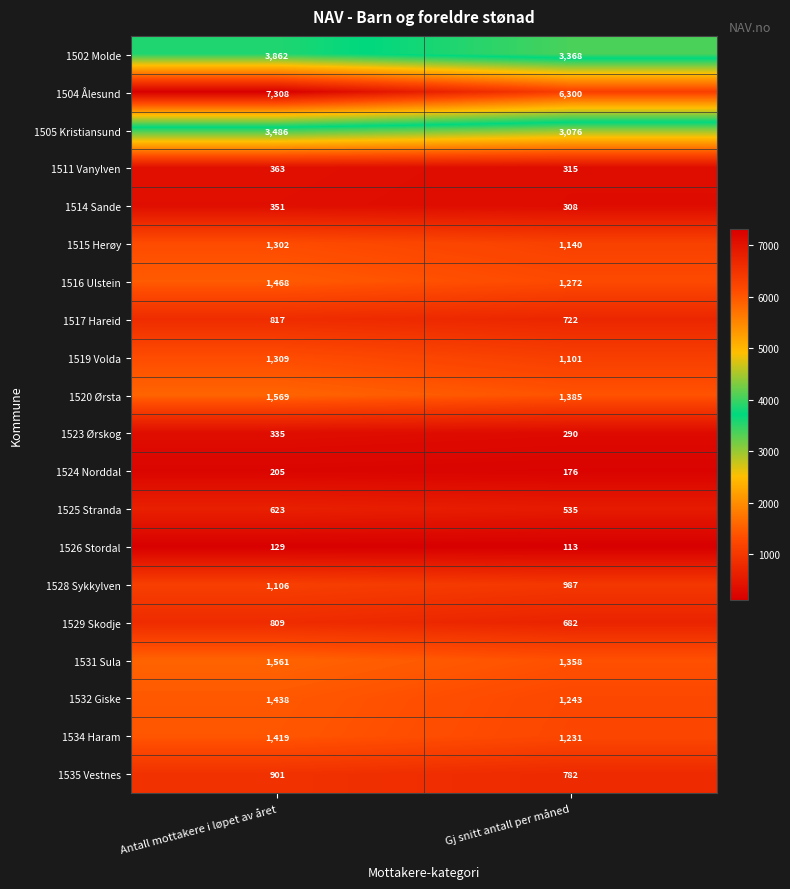

What is the maximum value shown in the chart?

7308